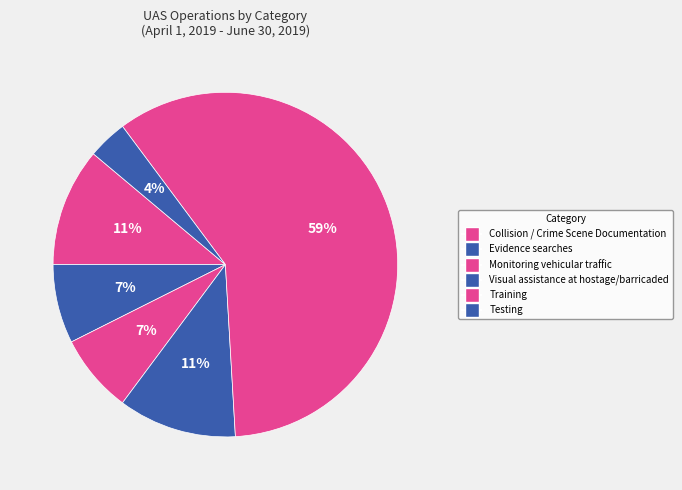

How many slices are in this pie chart?

6